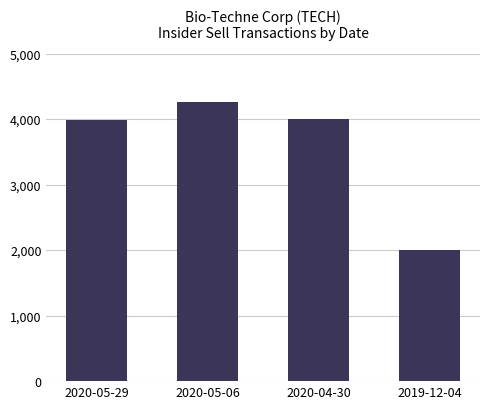

What is the label of the 4th bar from the right?

2020-05-29